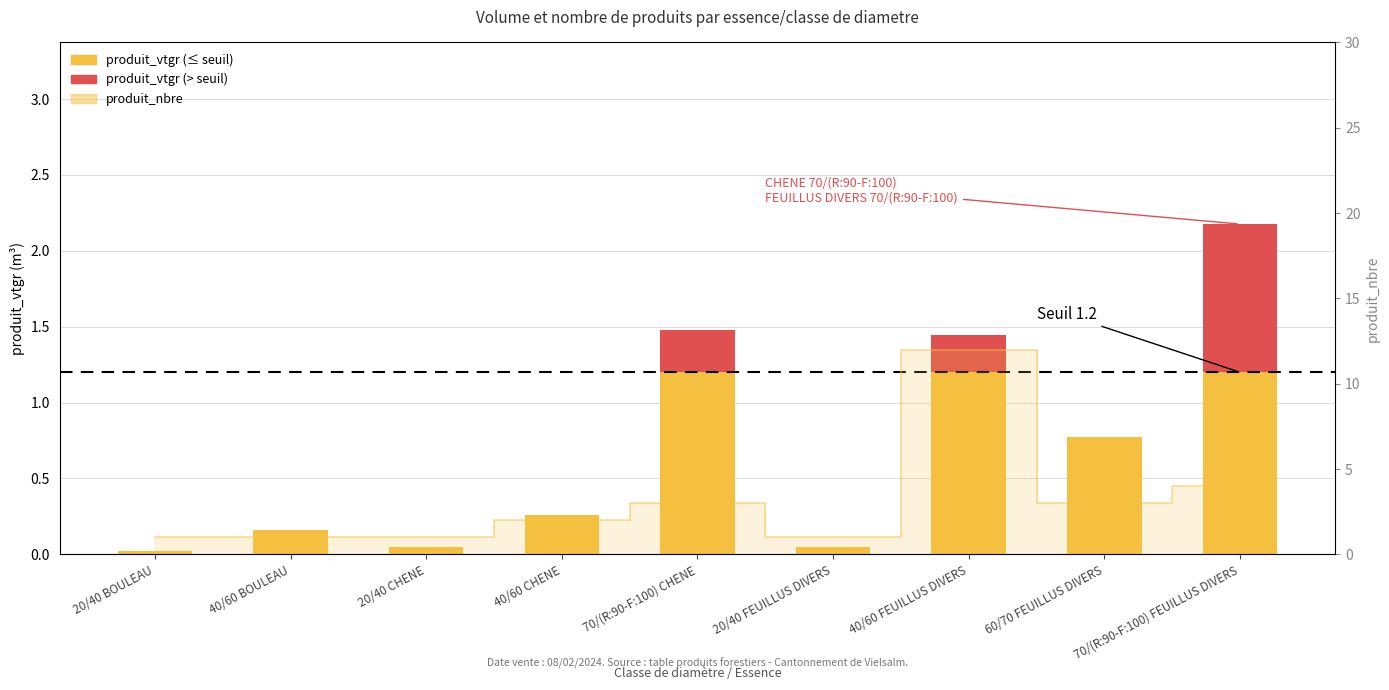

True or false: the data shows 1 at 20/40 CHENE.

True